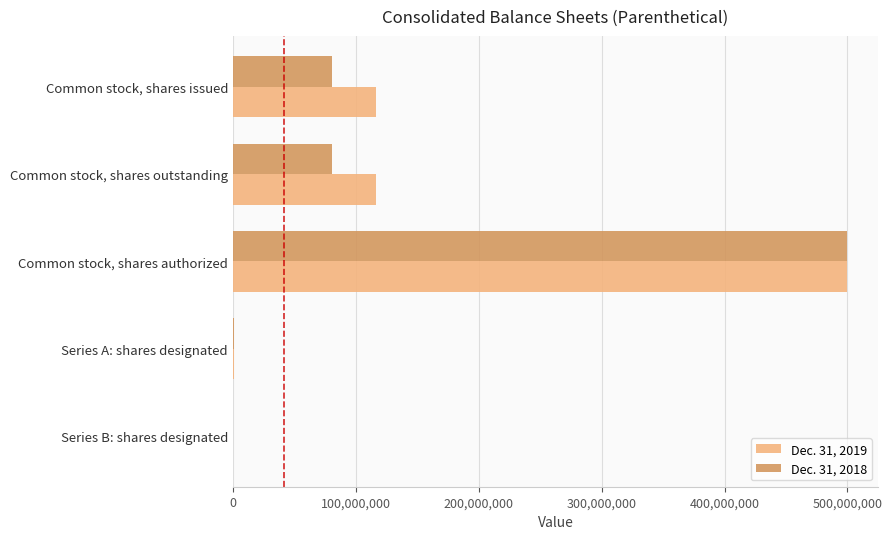

Is it true that Dec. 31, 2018 equals 135627503 at Common stock, shares outstanding?

False